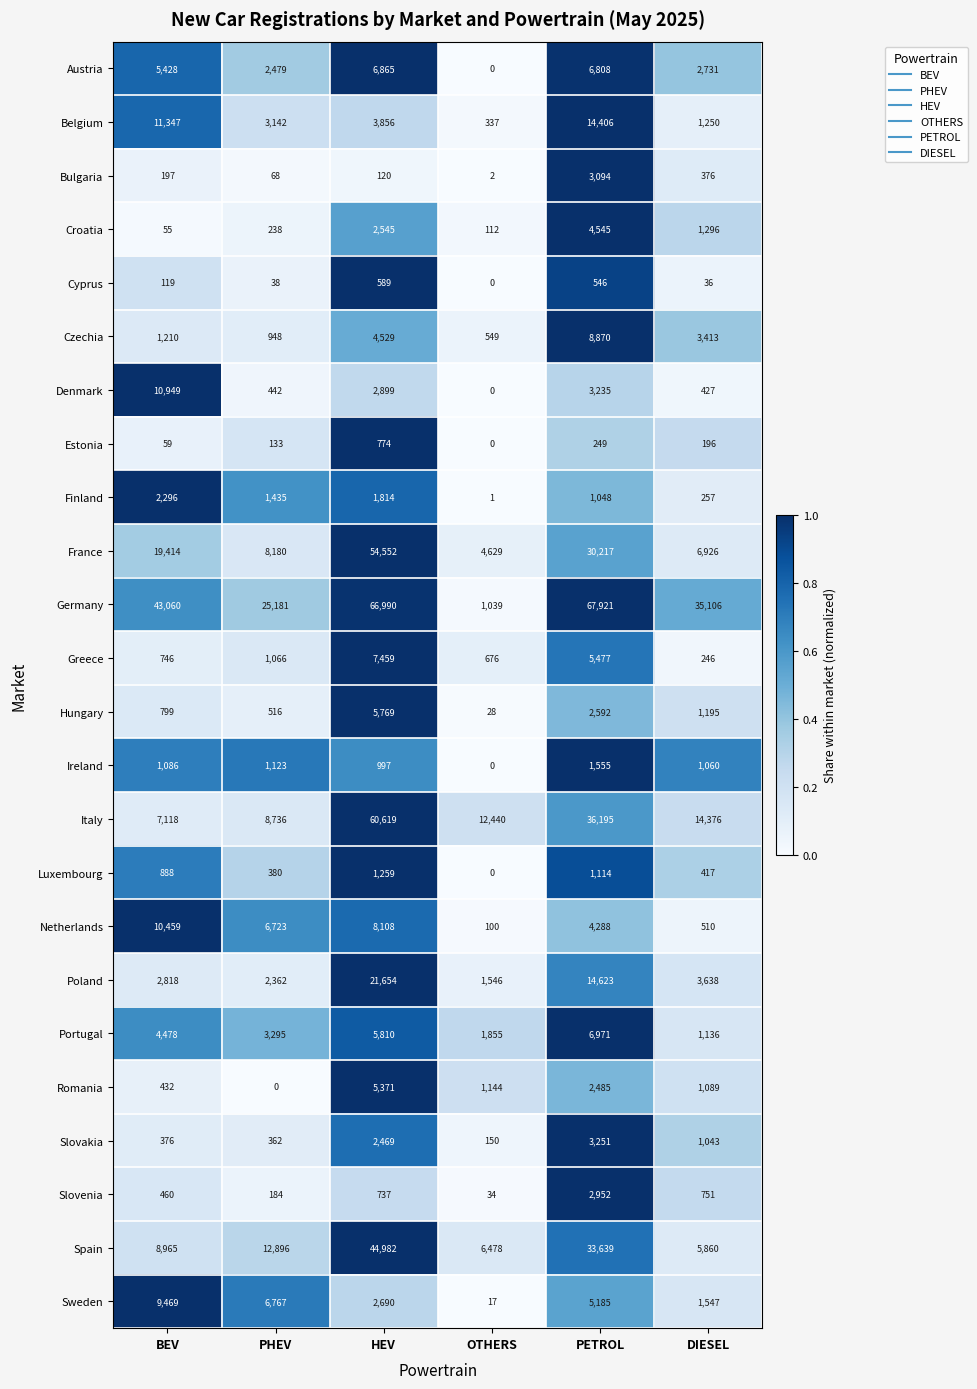

What is the maximum value shown in the chart?

67921